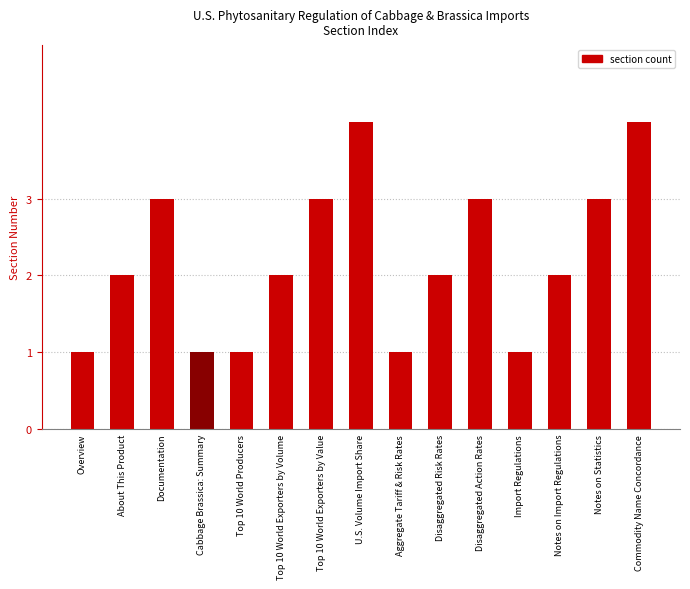

Is it true that the value at Aggregate Tariff & Risk Rates is 0?

False